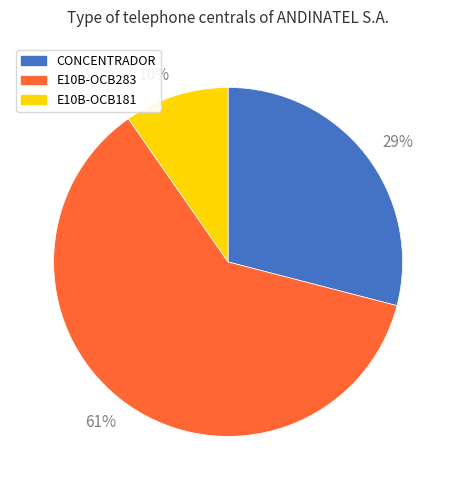

To the nearest percent, what portion does CONCENTRADOR represent?

29%